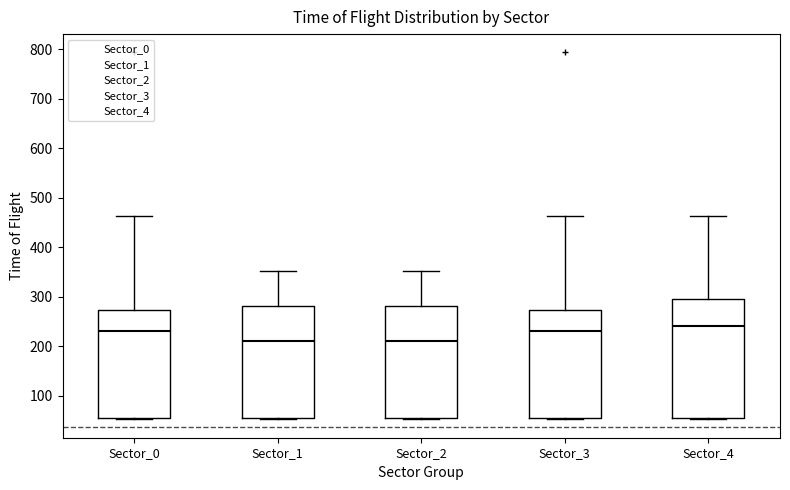

Reading left to right, read every box against the y-axis: the position of its median line, the range the box covers, and the ends of its whiskers. The values are not printed on the chart, so give them approximately, as read against the axis.

Sector_0: median 230, box 50 to 270, whiskers 50 to 460
Sector_1: median 210, box 50 to 280, whiskers 50 to 350
Sector_2: median 210, box 50 to 280, whiskers 50 to 350
Sector_3: median 230, box 50 to 270, whiskers 50 to 460
Sector_4: median 240, box 50 to 300, whiskers 50 to 460